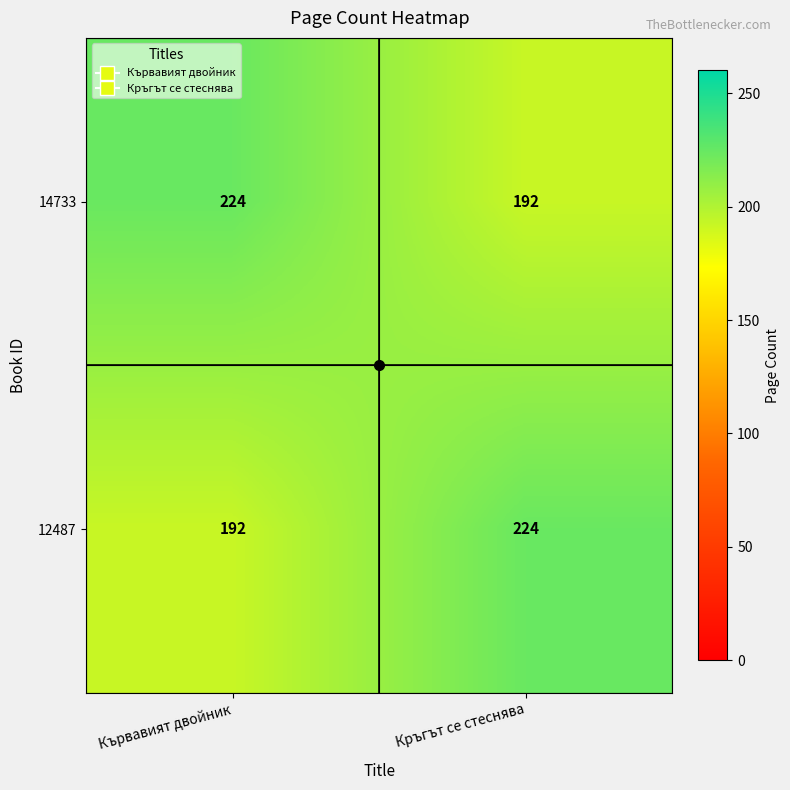

At Кръгът се стеснява, list the series in order from smallest to largest.

14733, 12487